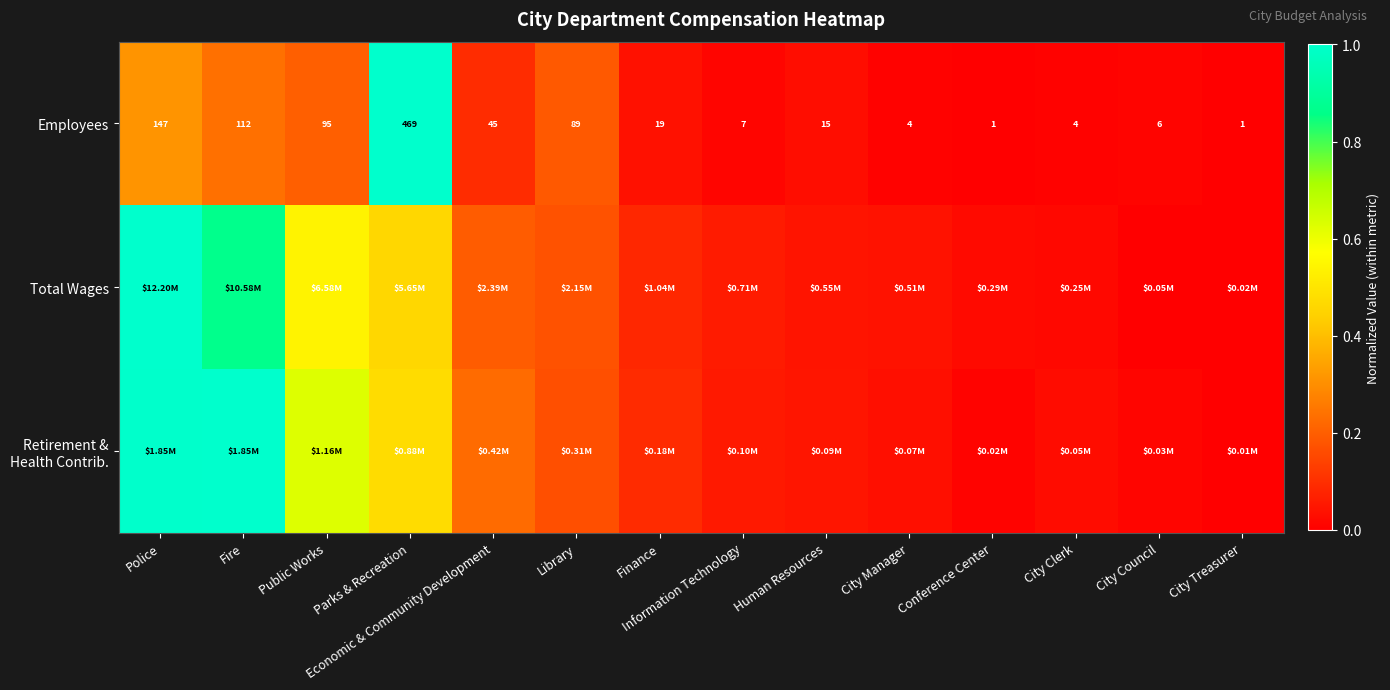

Which label corresponds to the smallest value in the chart?

Conference Center